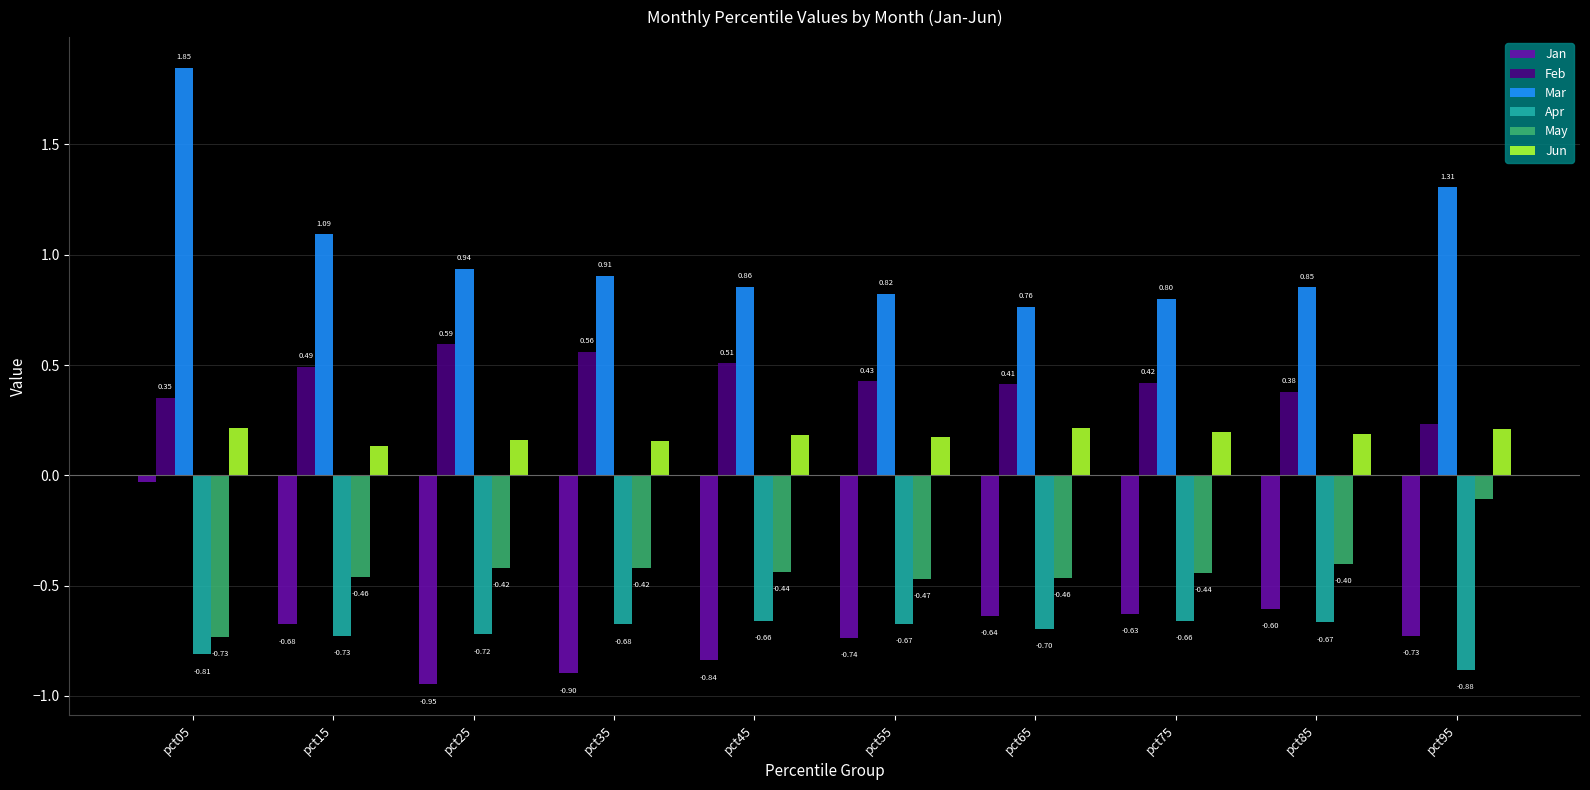

At pct45, list the series in order from largest to smallest.

Mar, Feb, Jun, May, Apr, Jan